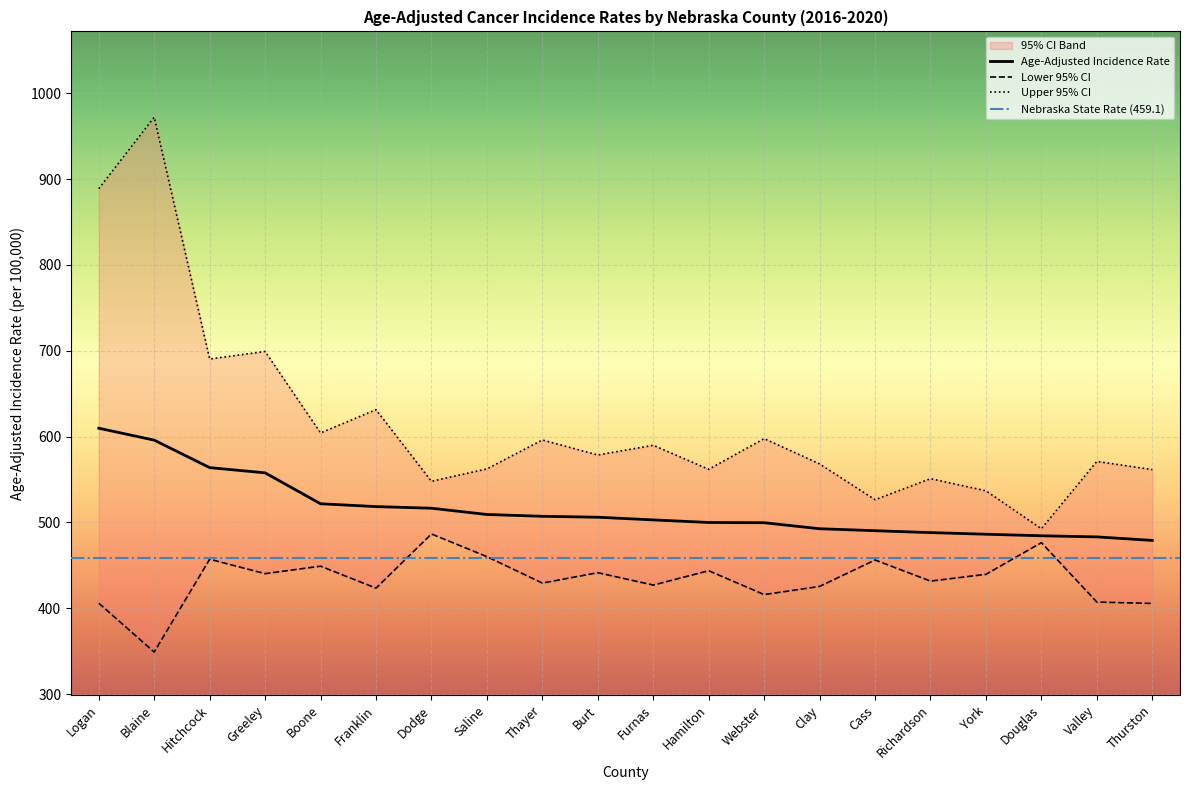

What is the difference between the highest and lowest values at Cass?

70.2